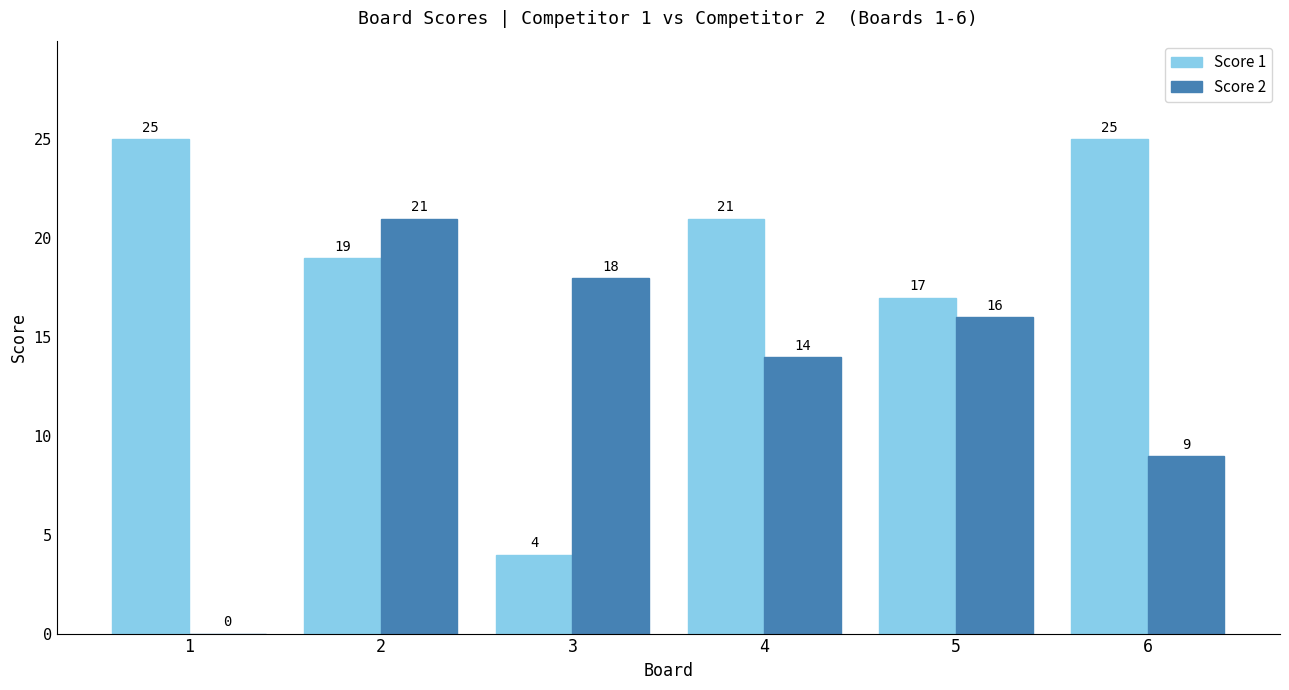

At which label does Score 1 first exceed 21?

1